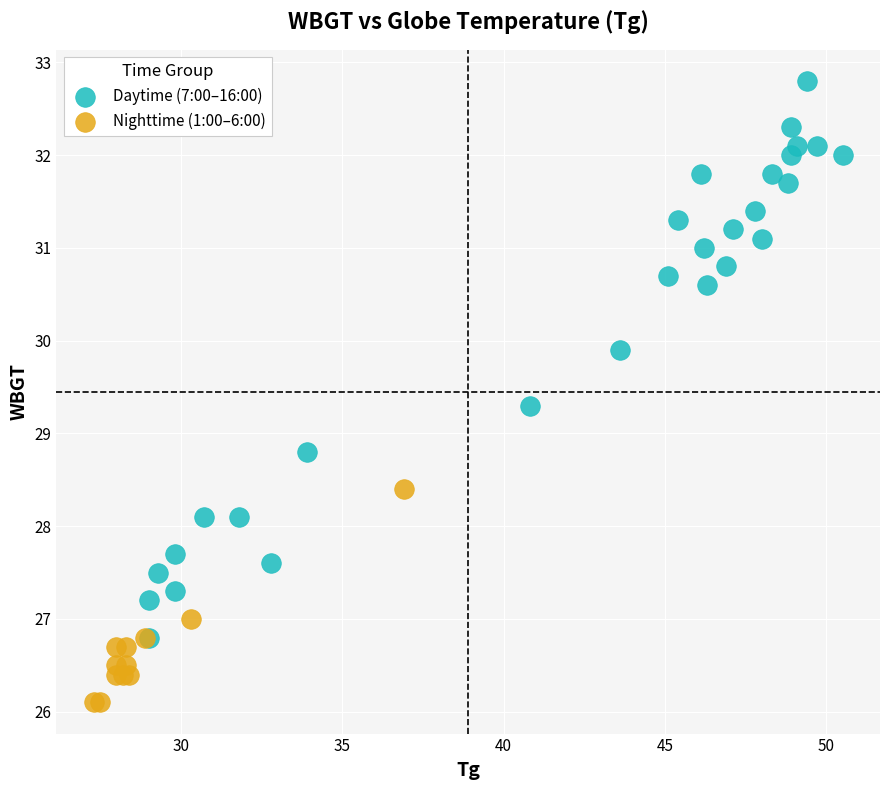

Which series reaches the minimum Y coordinate?

Nighttime (1:00–6:00)